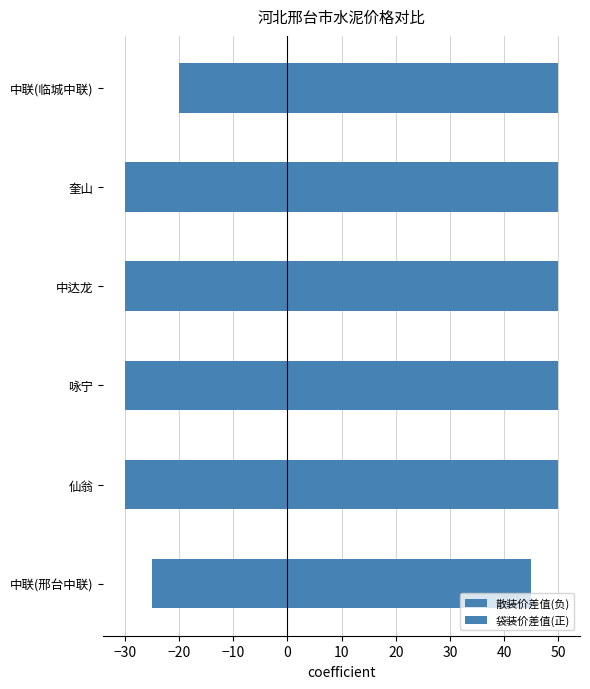

How many data points does each series have?

6